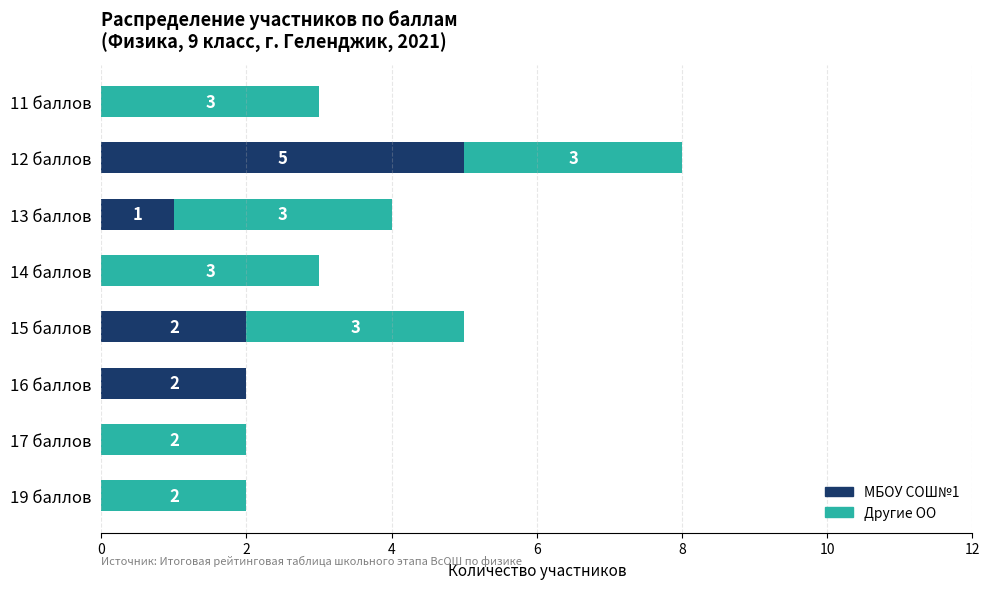

At which label does МБОУ СОШ№1 reach its peak?

12 баллов